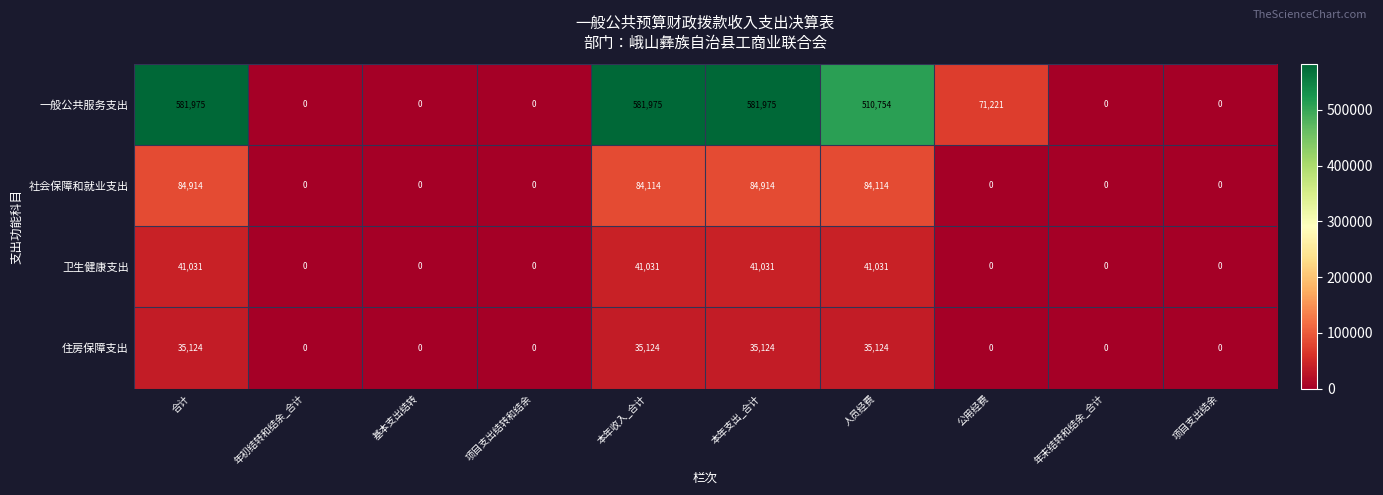

What is the difference between the second highest and minimum values in the 社会保障和就业支出 series?

84914